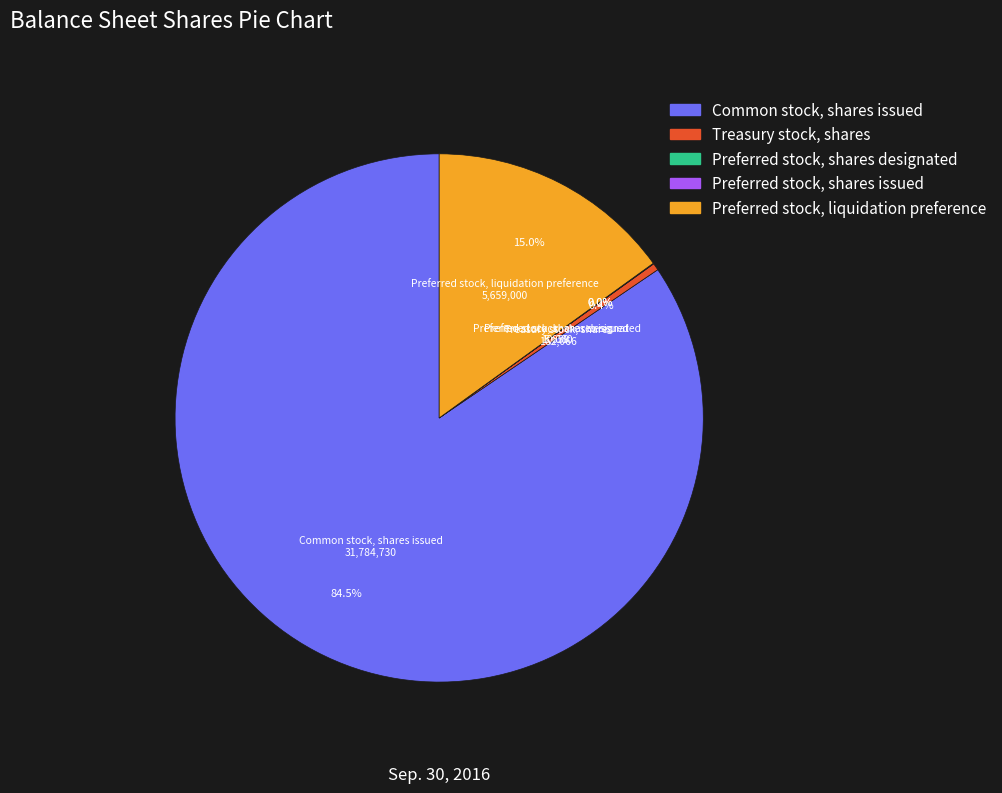

Is there a majority slice in this chart?

Yes